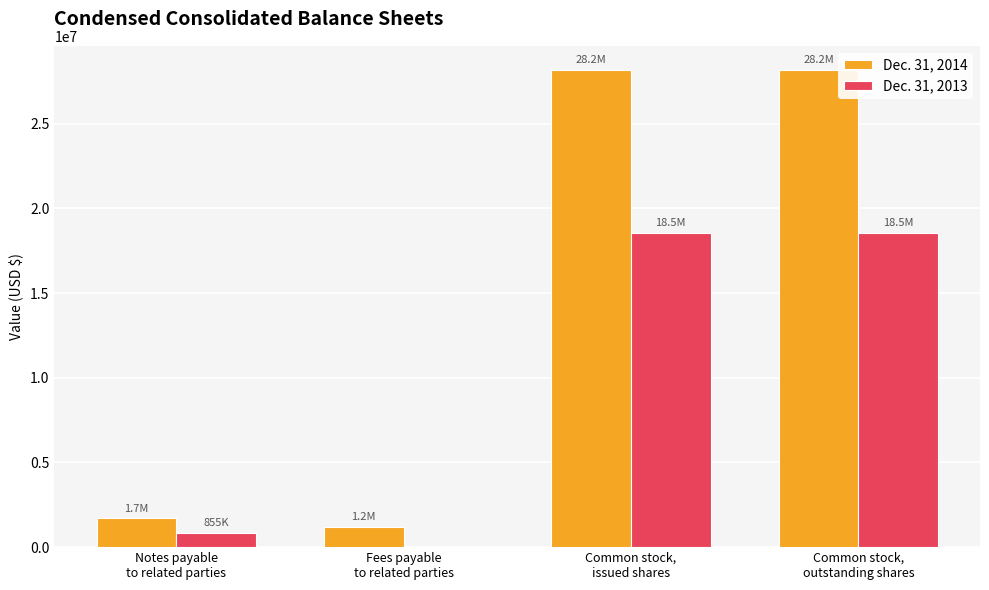

Which series has the largest total across all categories?

Dec. 31, 2014